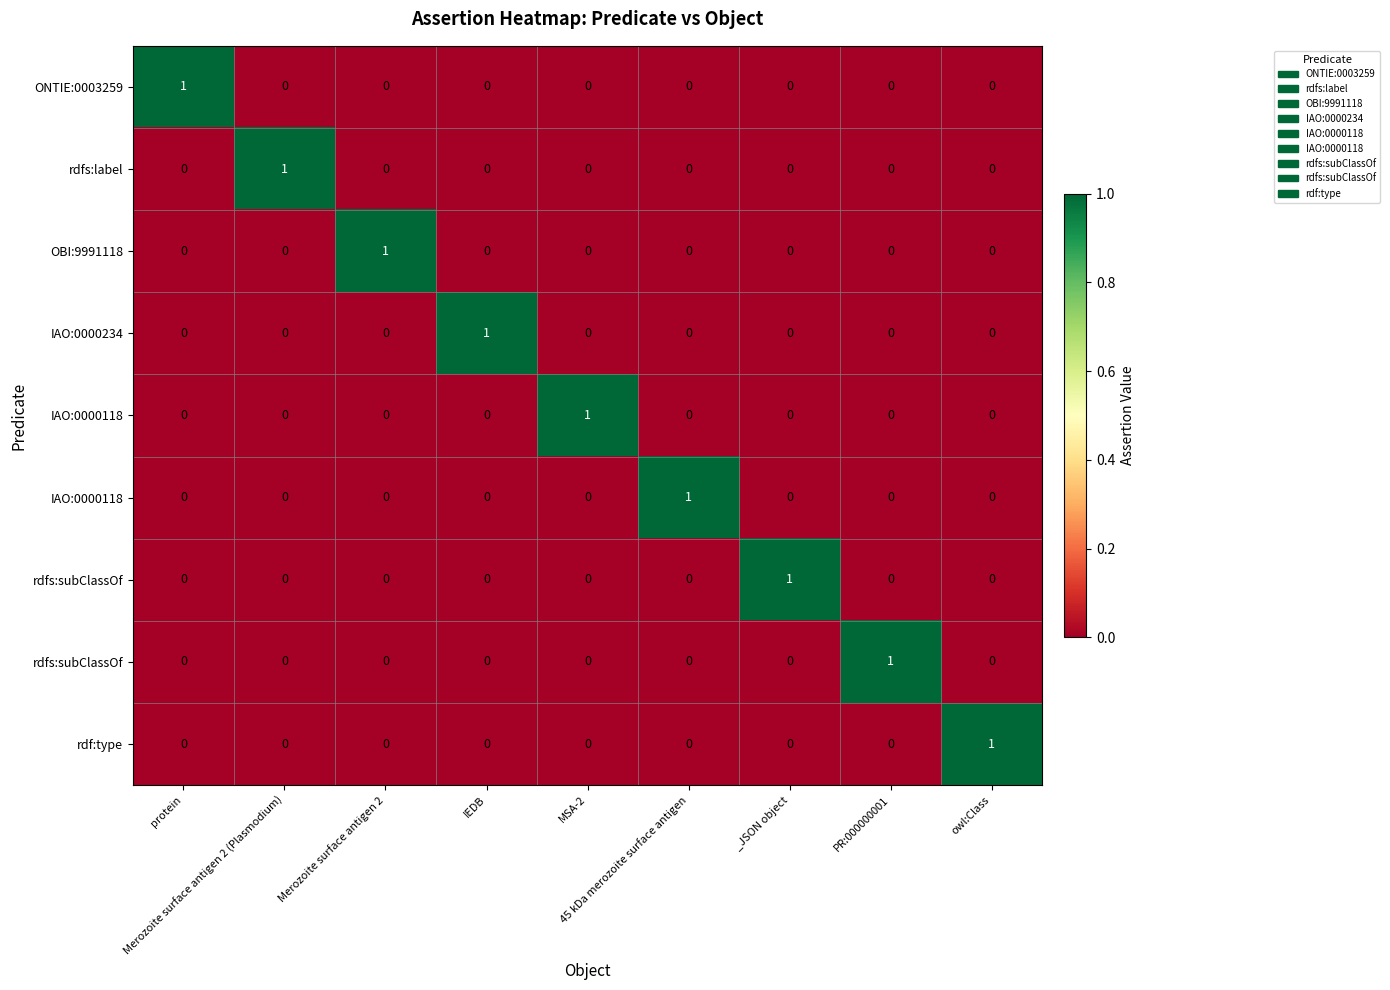

What is the total value across all series at IEDB?

1